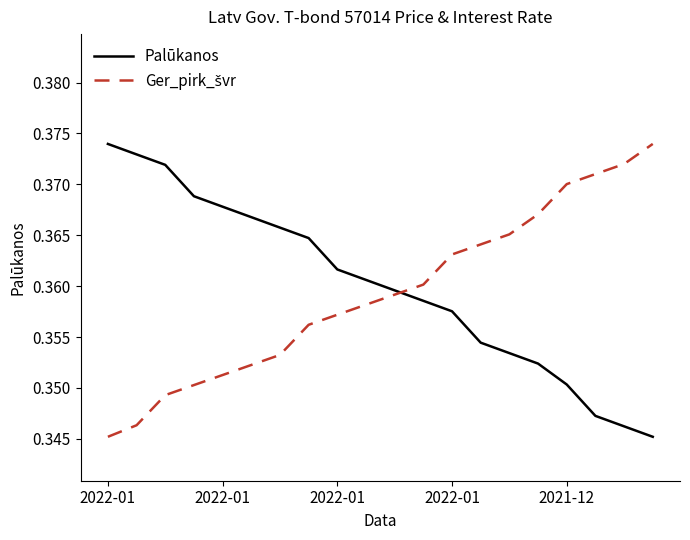

How many distinct data groups are displayed?

2